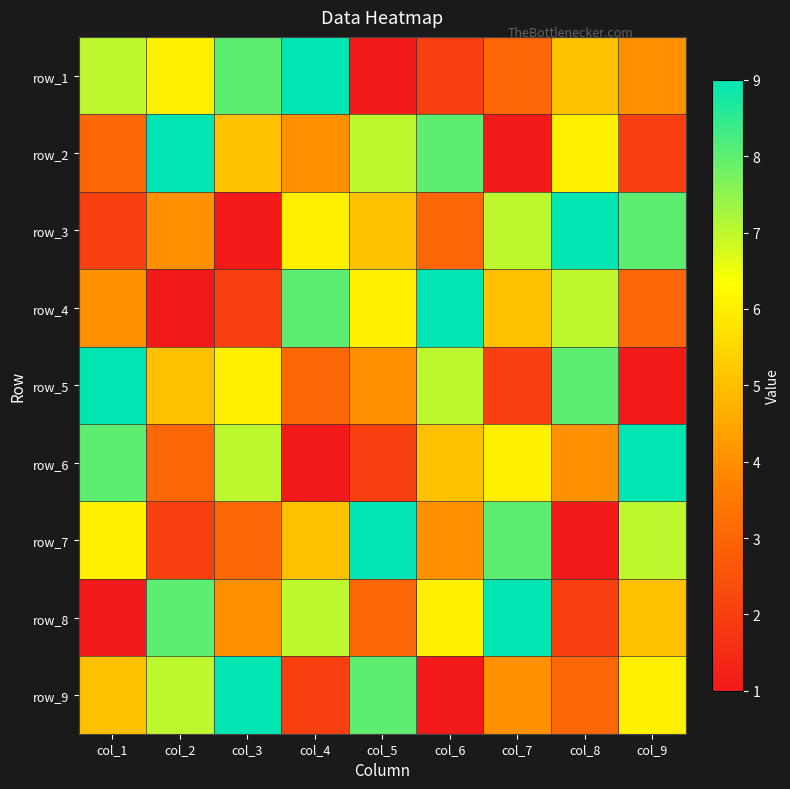

Which category has the highest value across all series?

col_4